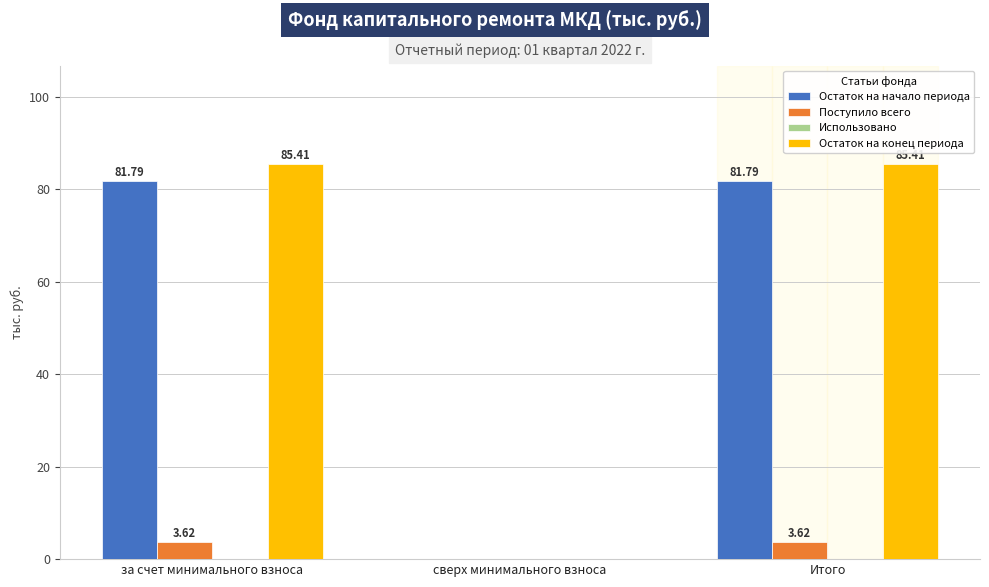

Is the value of Остаток на конец периода at за счет минимального взноса greater than the value of Остаток на начало периода at Итого?

Yes